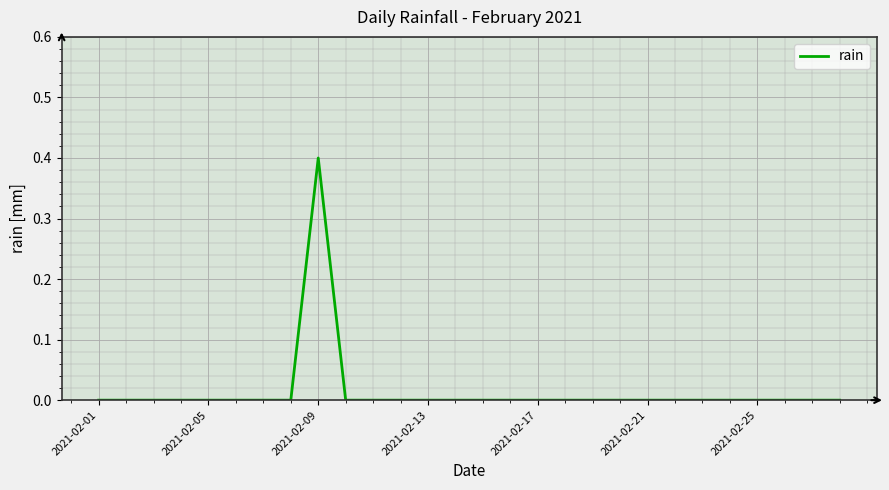

What is the maximum value shown in the chart?

0.4